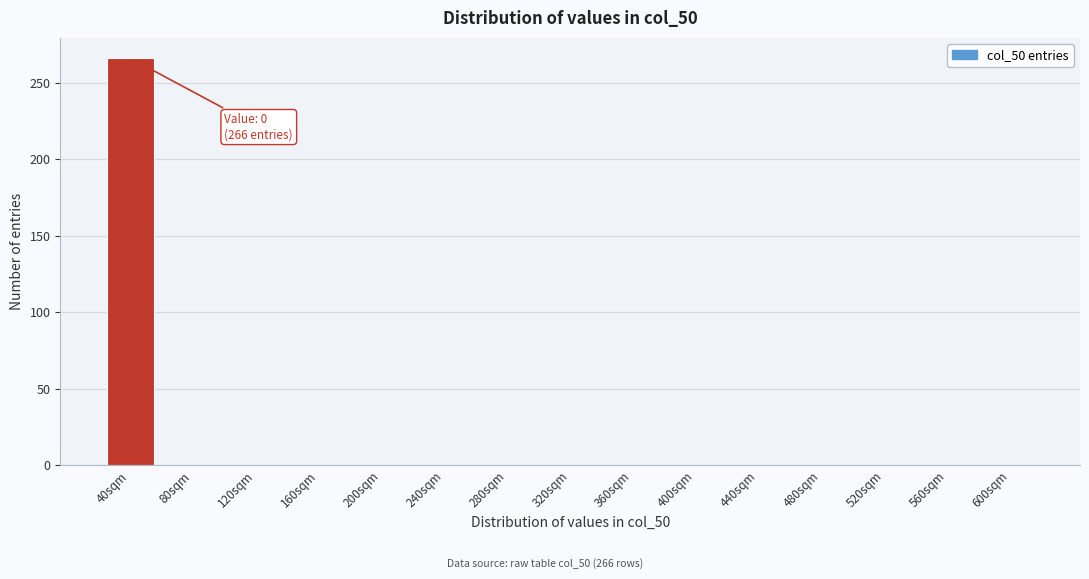

Reading left to right, what are all the values shown in this chart?

40sqm=266	80sqm=0	120sqm=0	160sqm=0	200sqm=0	240sqm=0	280sqm=0	320sqm=0	360sqm=0	400sqm=0	440sqm=0	480sqm=0	520sqm=0	560sqm=0	600sqm=0